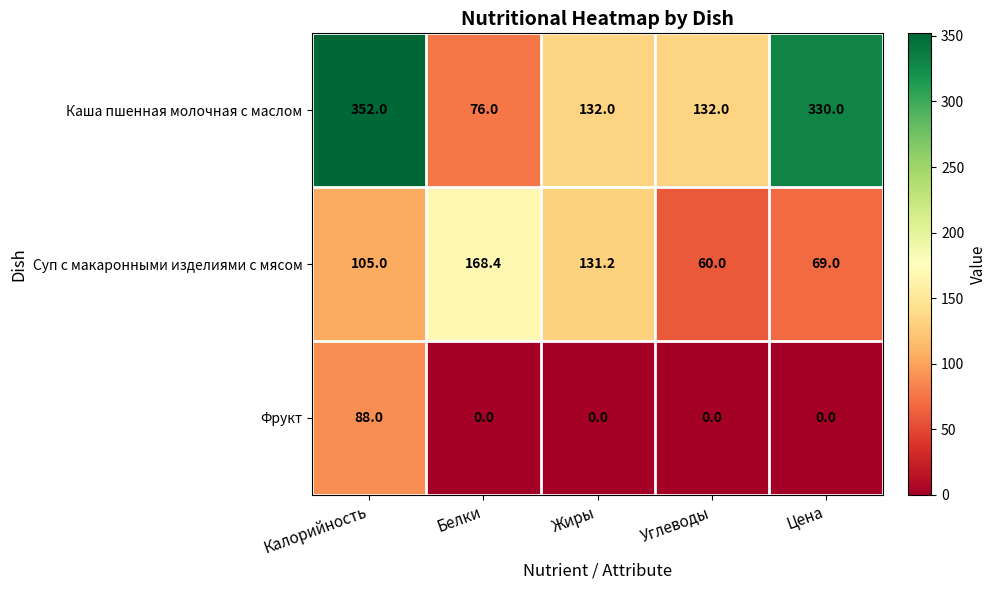

How many data points does each series have?

5